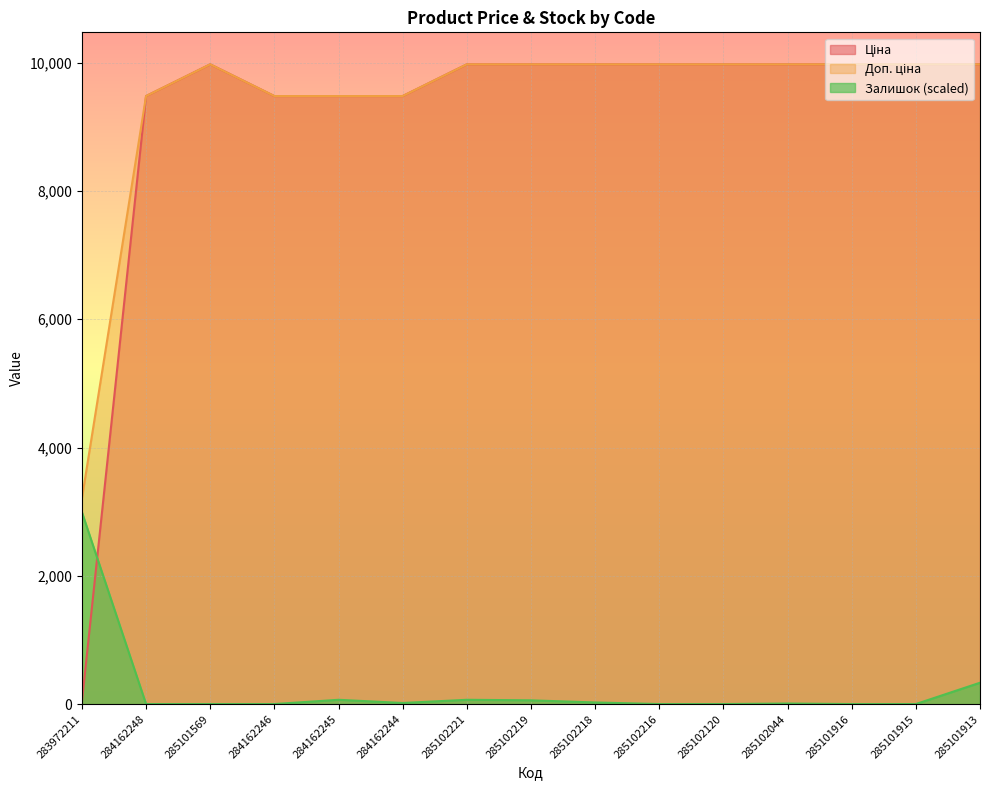

What are all the series names shown in the legend?

Ціна, Доп. ціна, Залишок